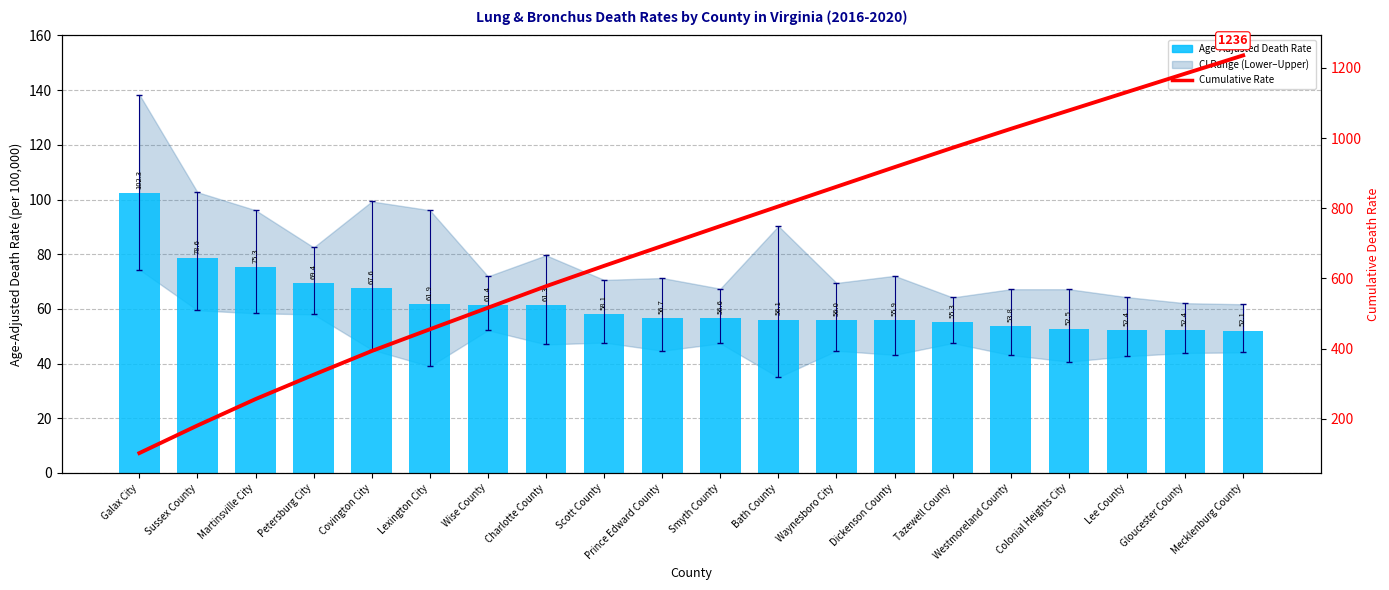

What position from the right is Covington City?

16